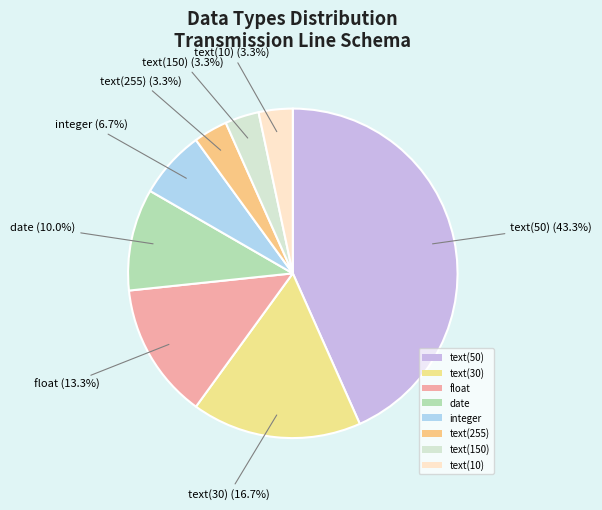

To the nearest percent, what is the average slice percentage?

12%